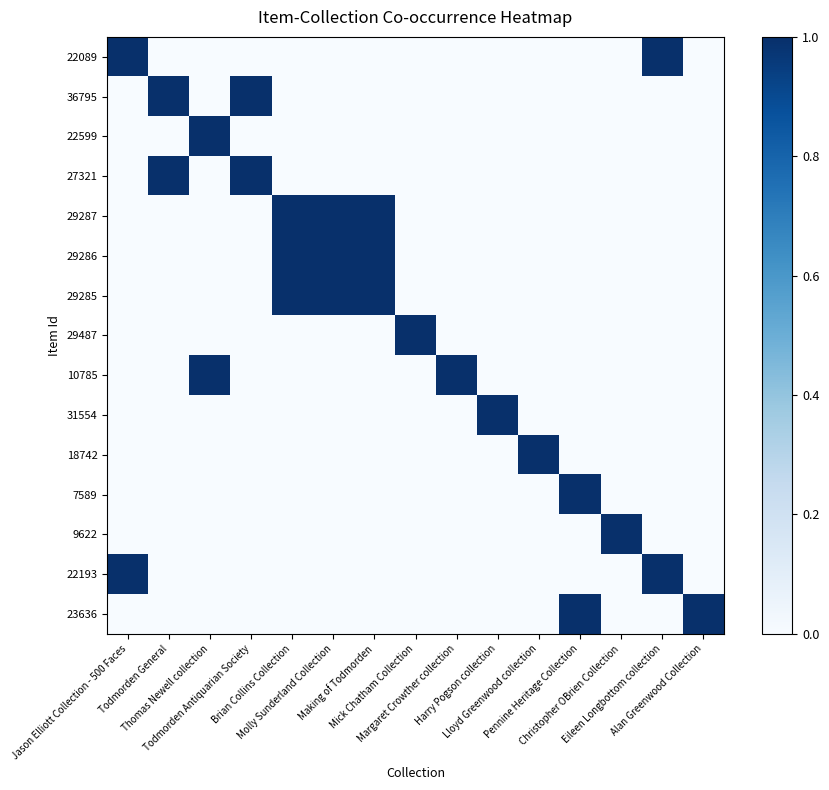

At which category is the sum across all series the highest?

Brian Collins Collection